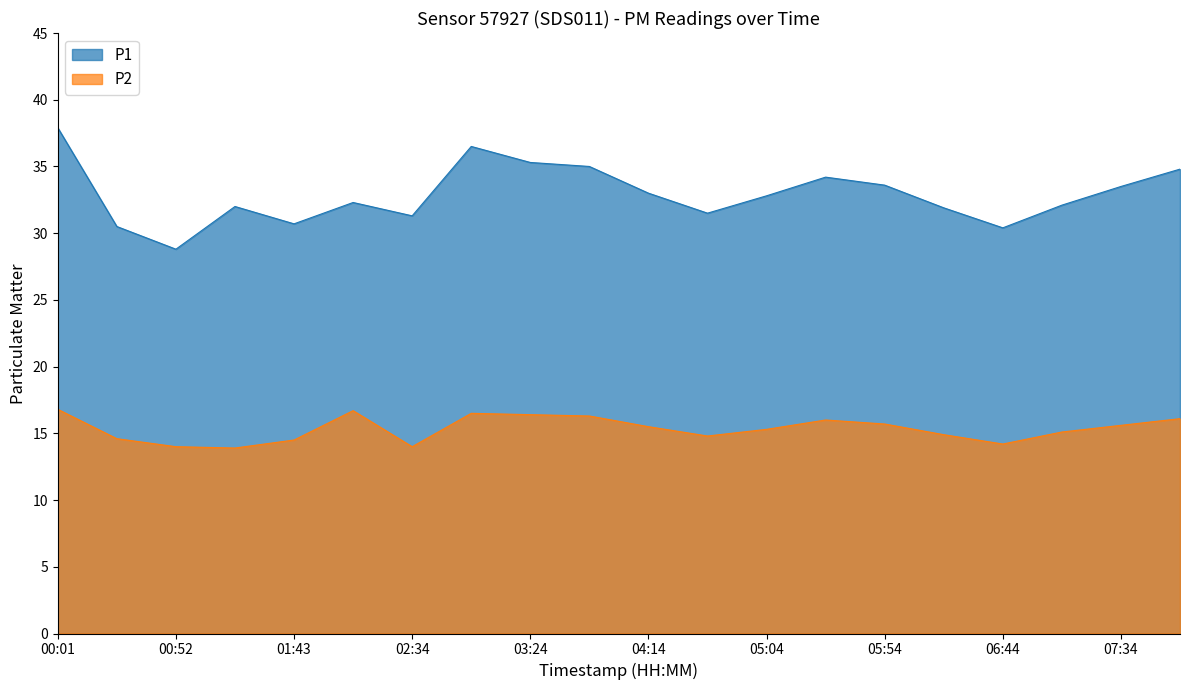

True or false: P1 has more than 1 interior local peaks.

True